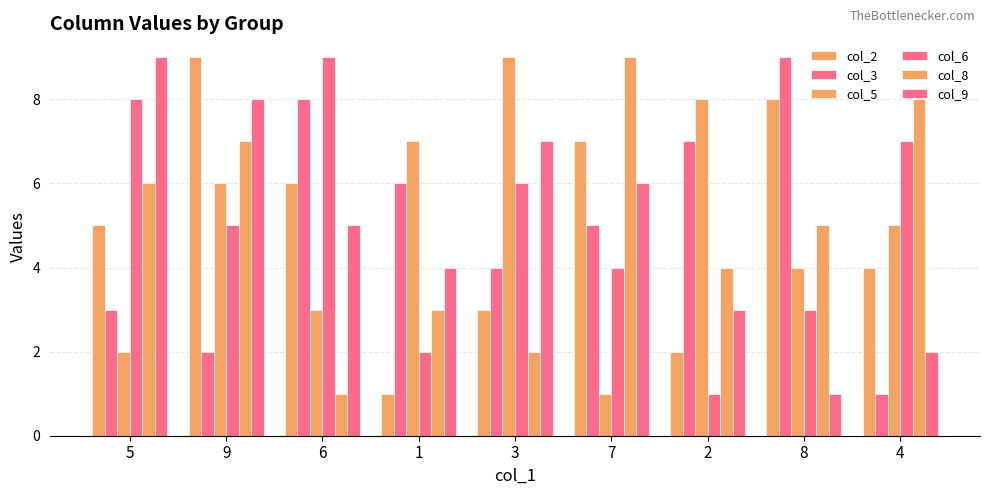

Which series has the widest spread of values?

col_2